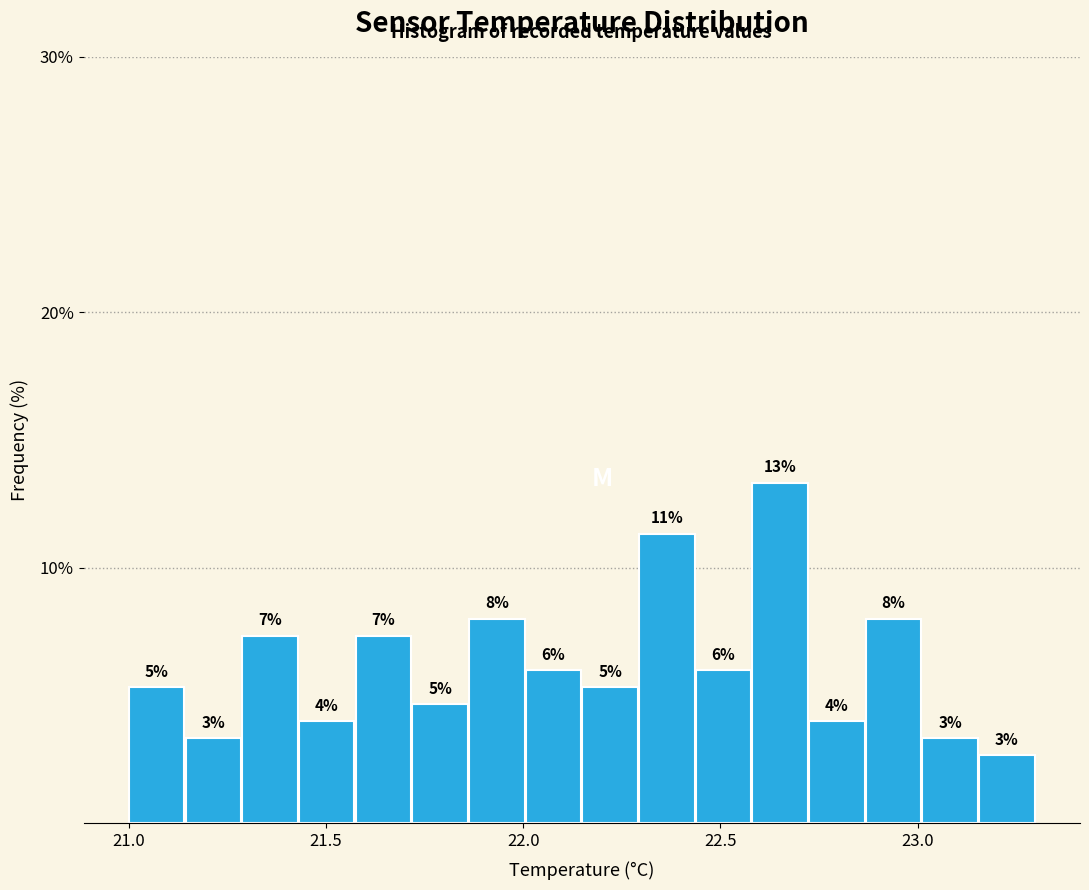

Around what value on the x-axis is the tallest bar? Give the approximate position of its centre, as read against the axis.

22.65